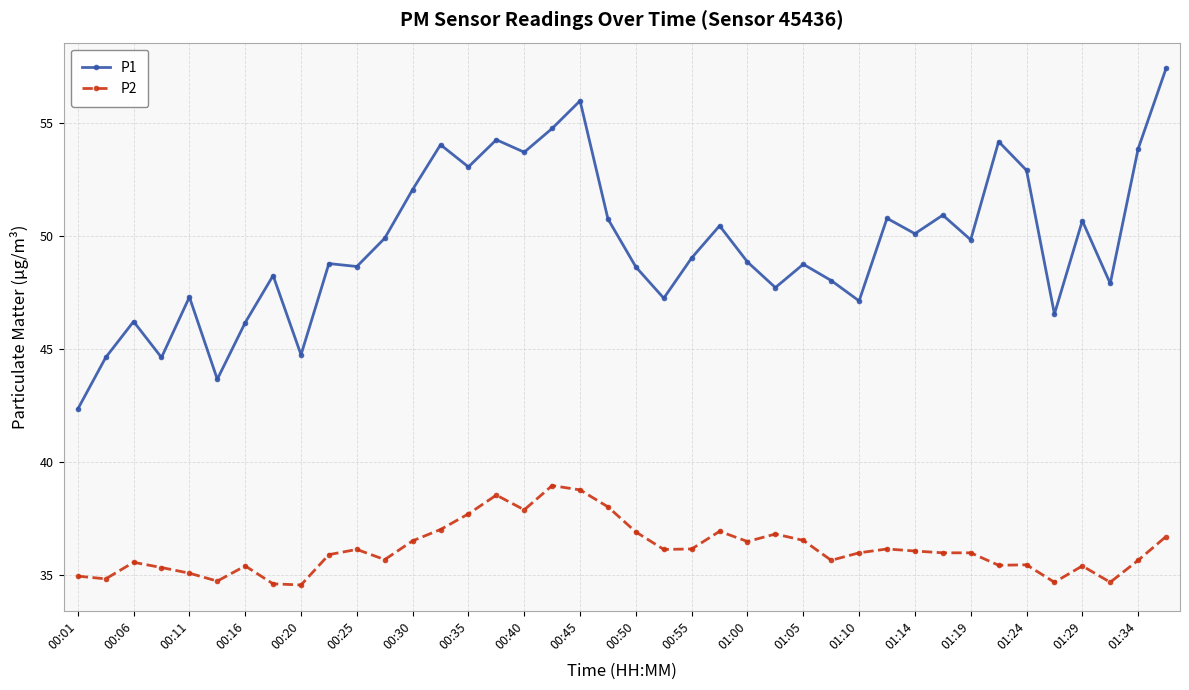

At how many categories does at least one series exceed 42?

40